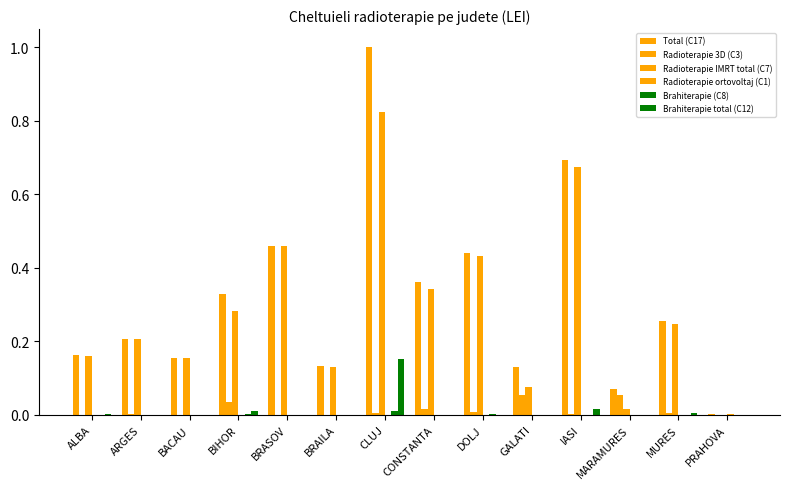

How many data points does each series have?

14